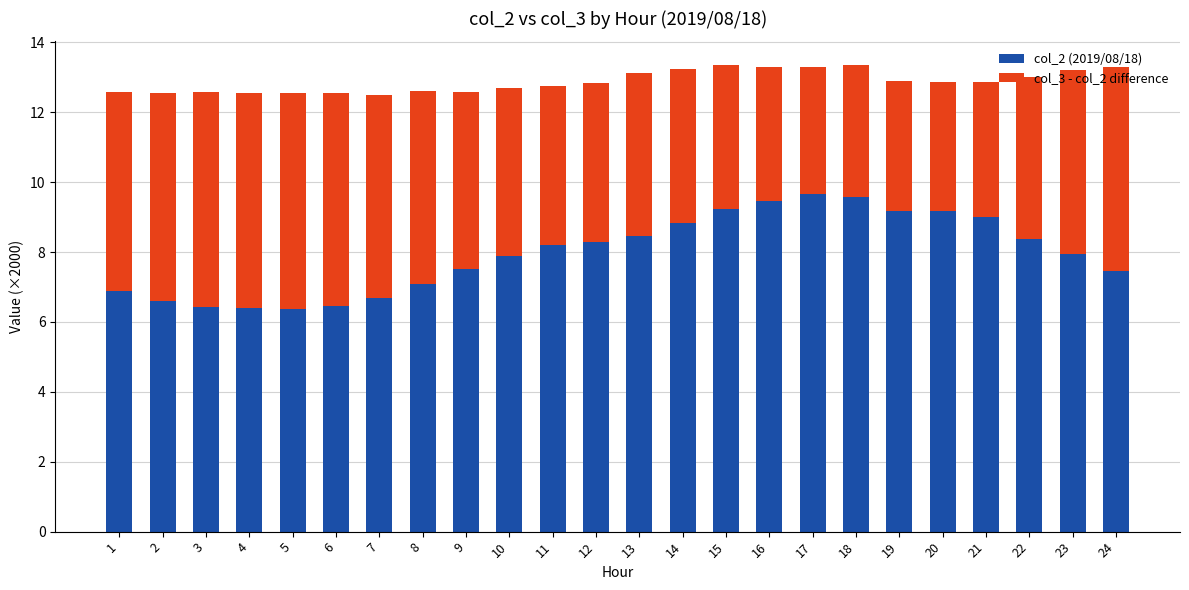

Count the number of categories in the chart.

24